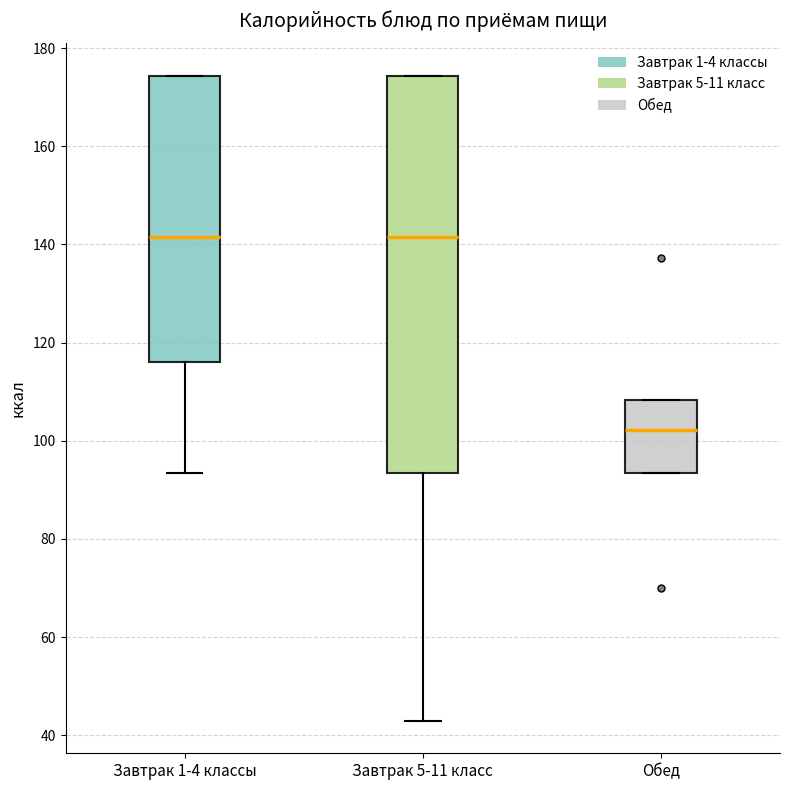

Which box is the tallest, from its lower edge to its upper edge?

Завтрак 5-11 класс